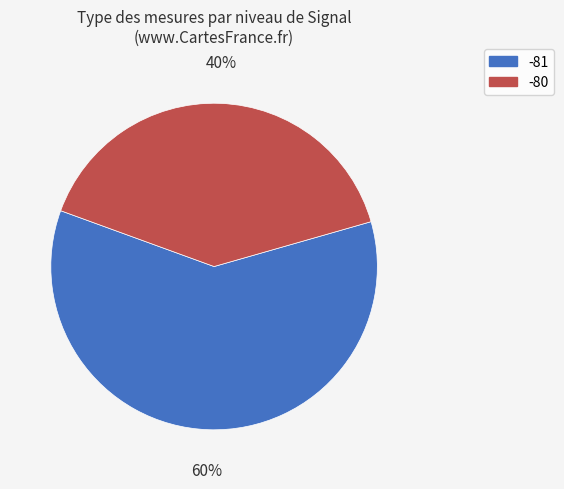

Is there a majority slice in this chart?

Yes